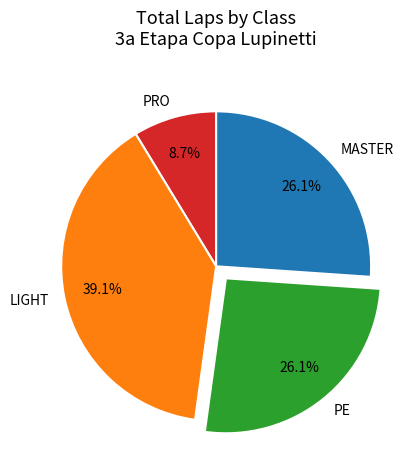

Which slice is the smallest?

PRO